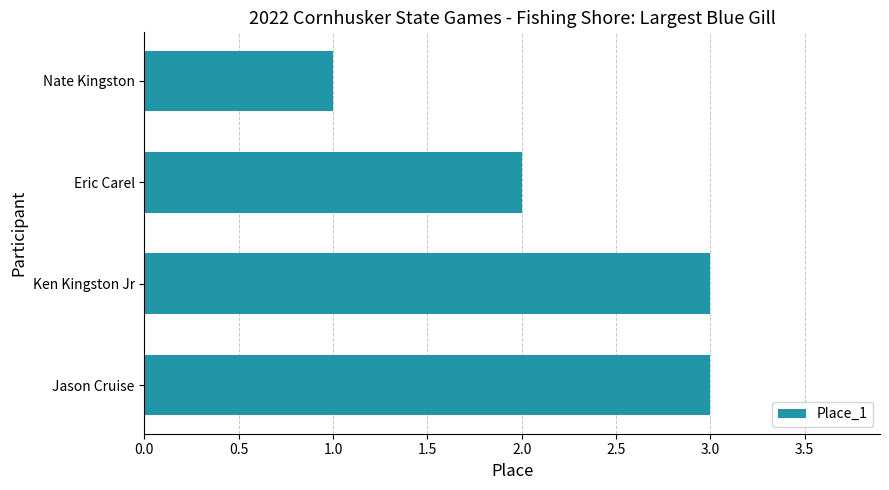

Does the chart contain any negative values?

No